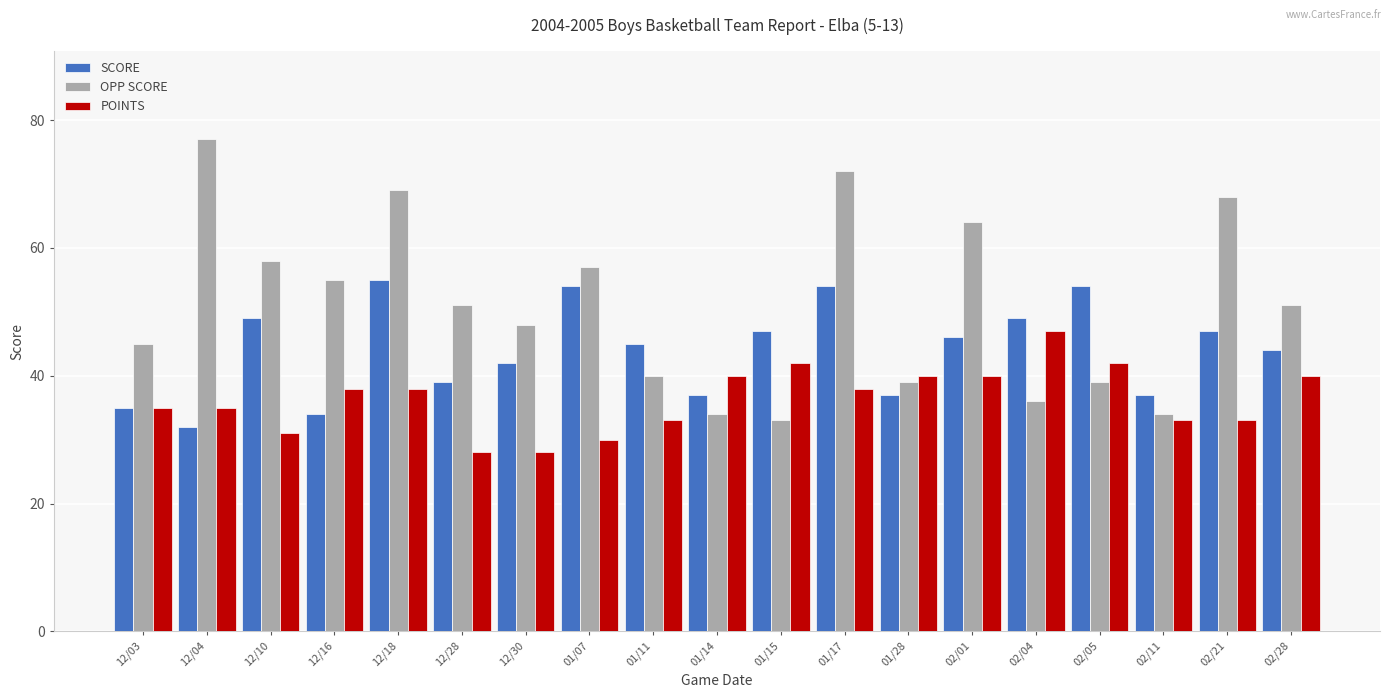

Rank the series by their average value, from highest to lowest.

OPP SCORE, SCORE, POINTS